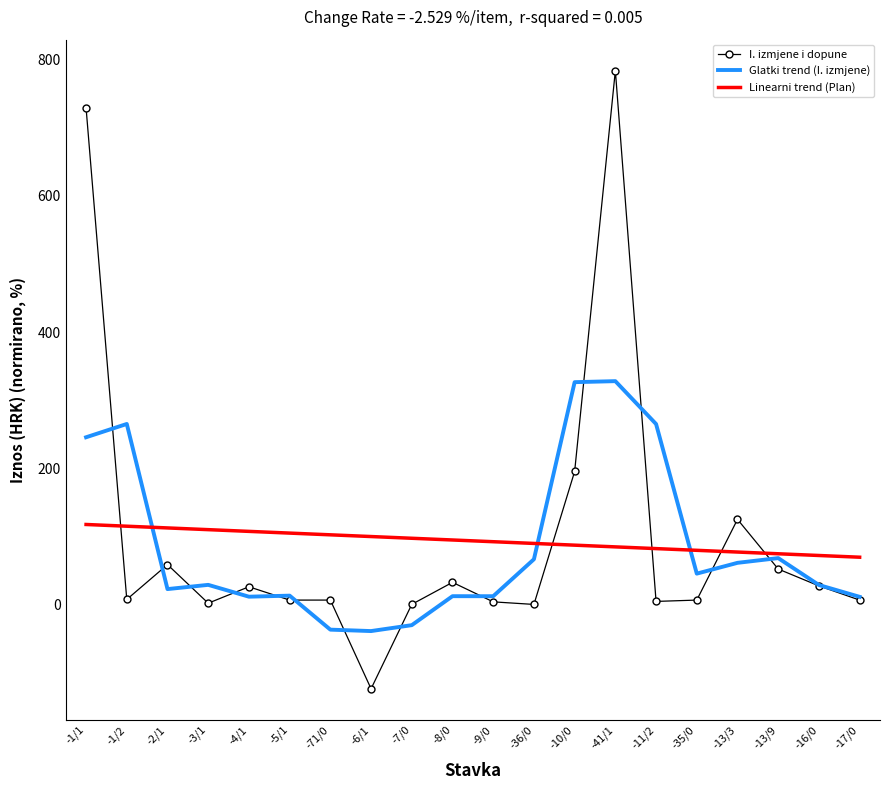

What is the spread (max minus min) of values at -16/0?

44.6